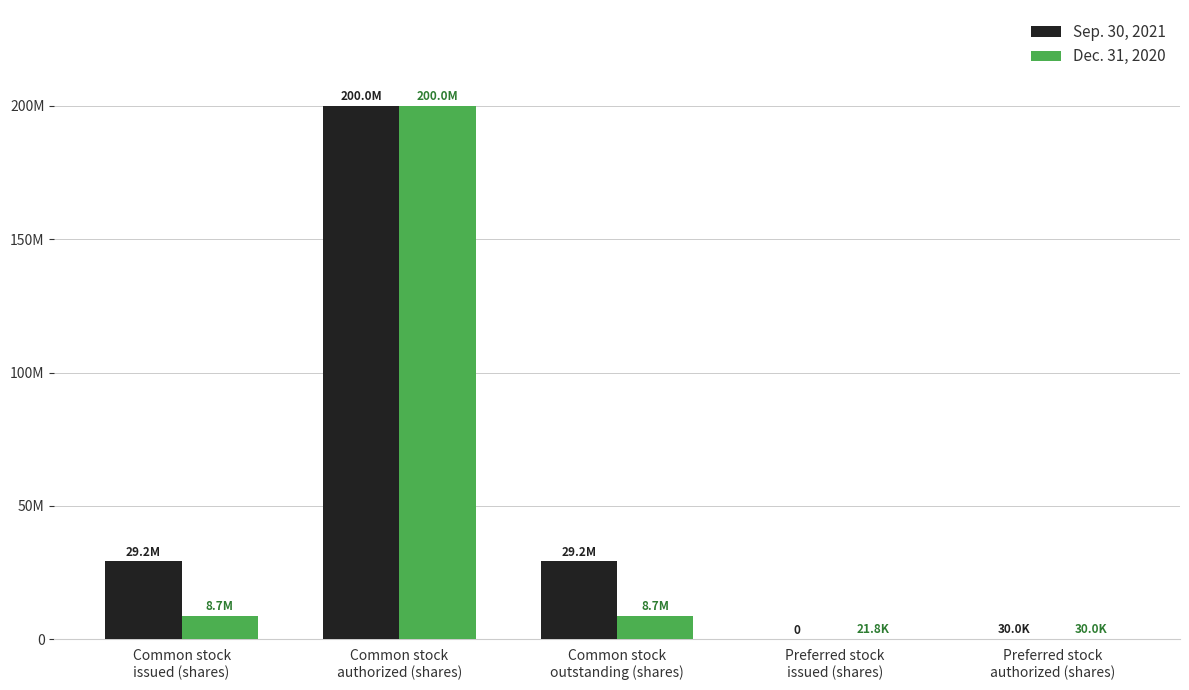

What are all the series names shown in the legend?

Sep. 30, 2021, Dec. 31, 2020